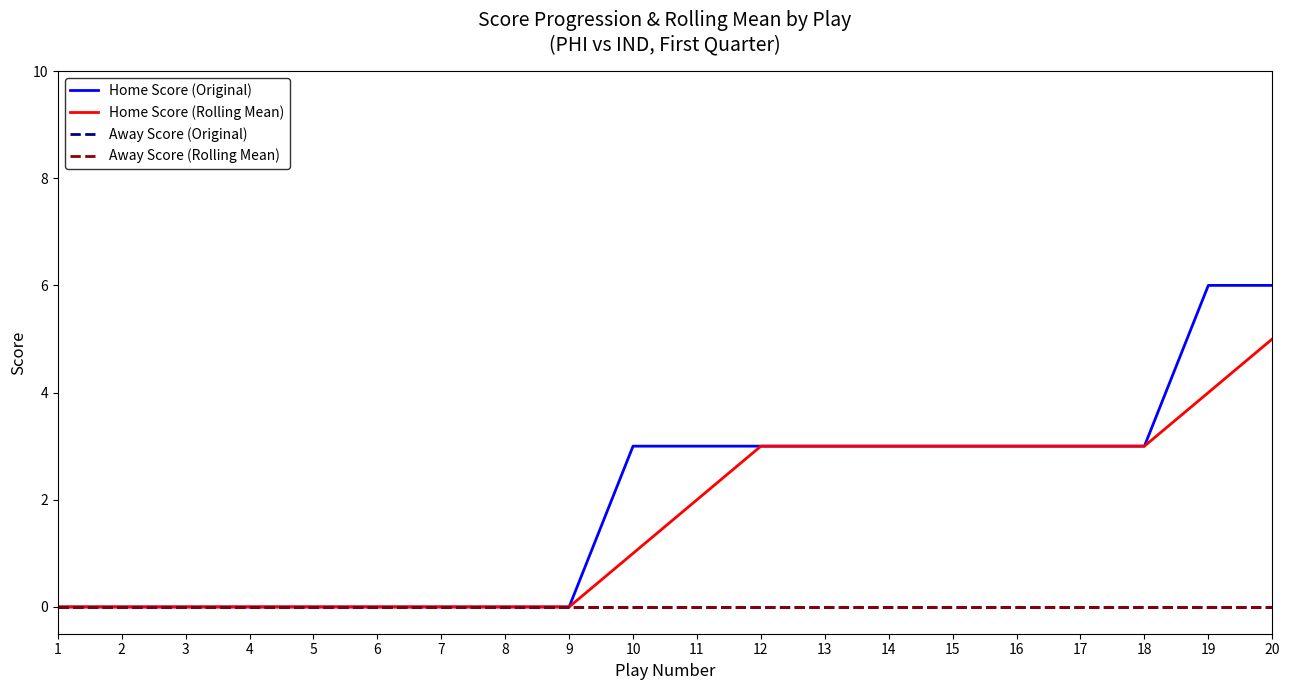

Is this an area chart (filled region under the line)?

No